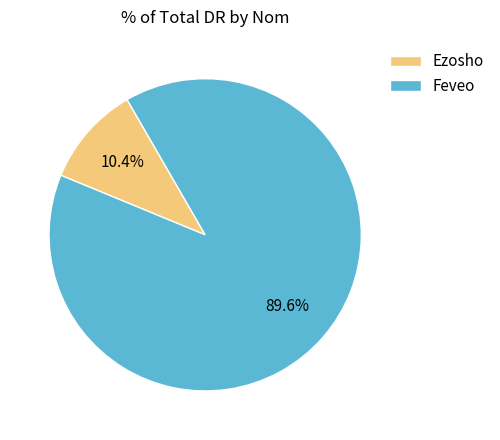

Between Feveo and Ezosho, which is larger?

Feveo